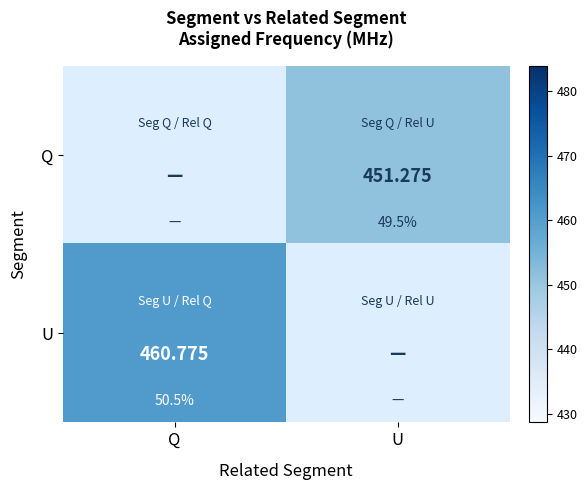

List the series in order of their overall mean, lowest first.

Q, U